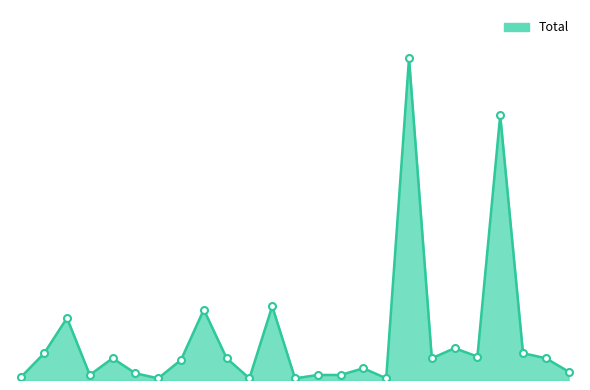

Which category has the lowest value across all series?

Österreich